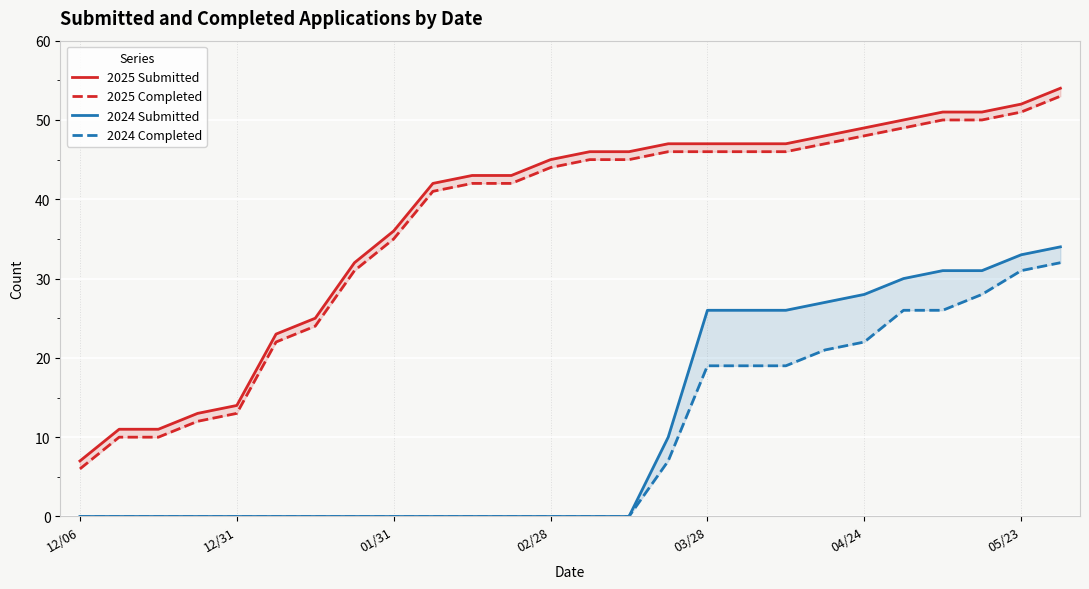

Is the value of 2024 Submitted at 7 greater than the value of 2024 Completed at 04/24?

No